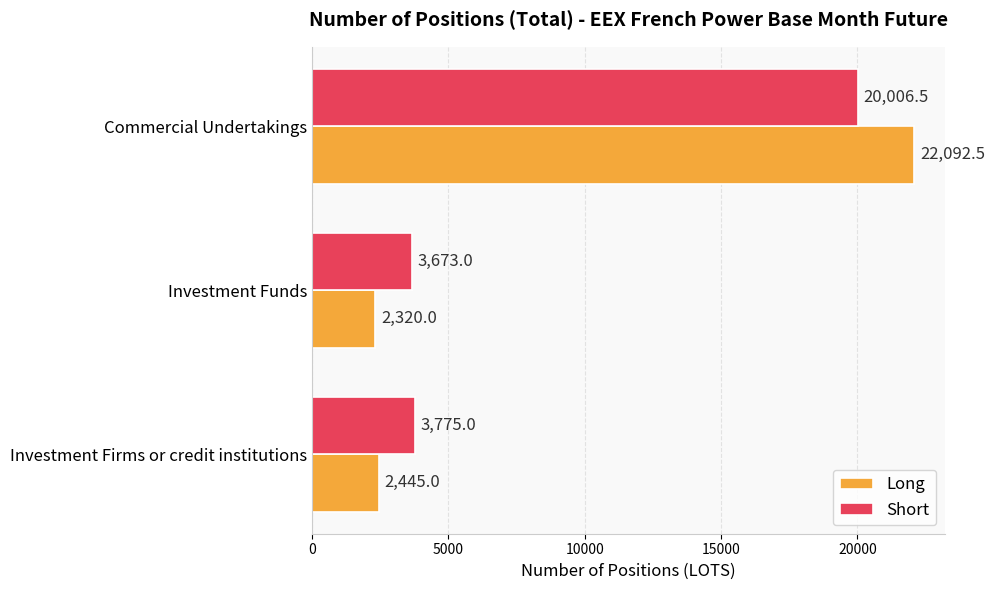

Rank the series by their maximum value, from lowest to highest.

Short, Long